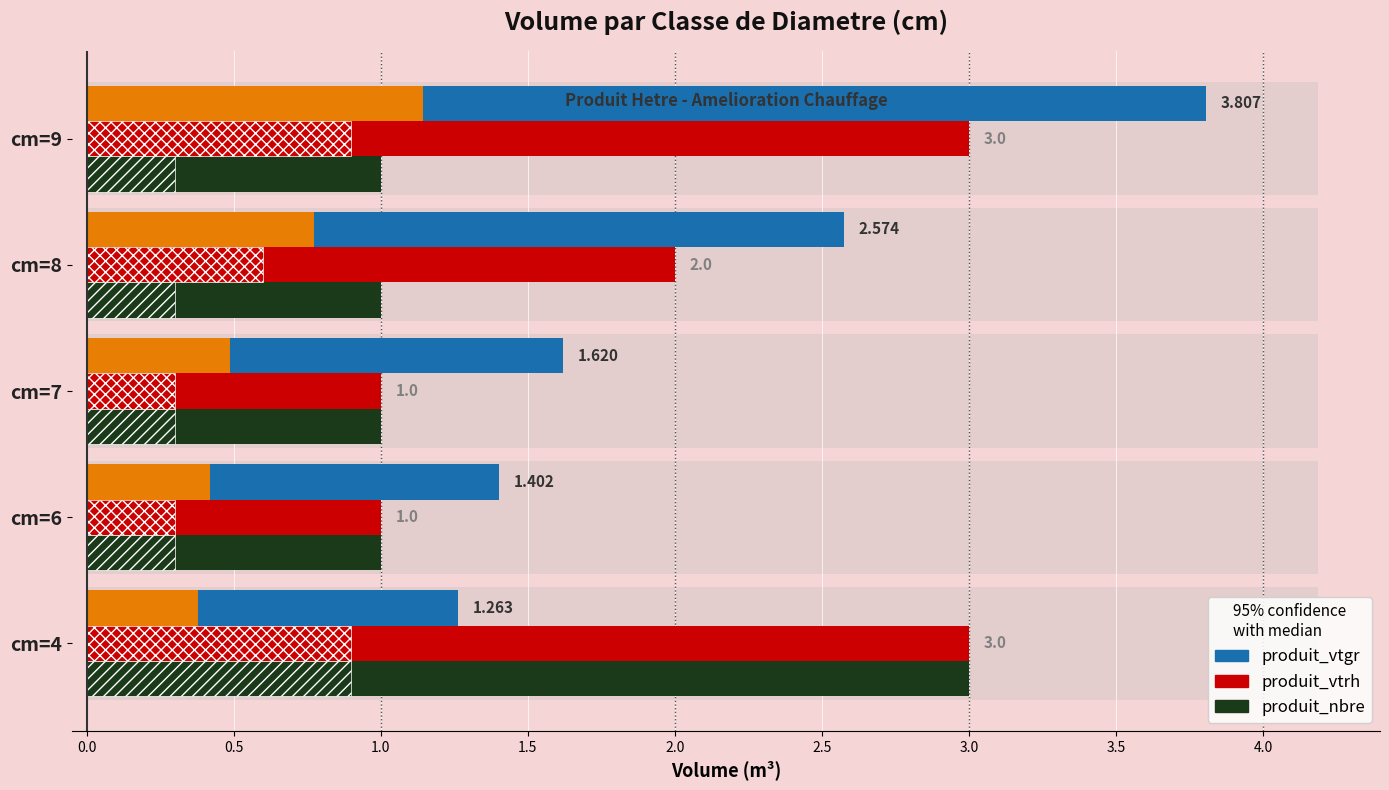

Between cm=9 and cm=8, which is larger?

cm=9